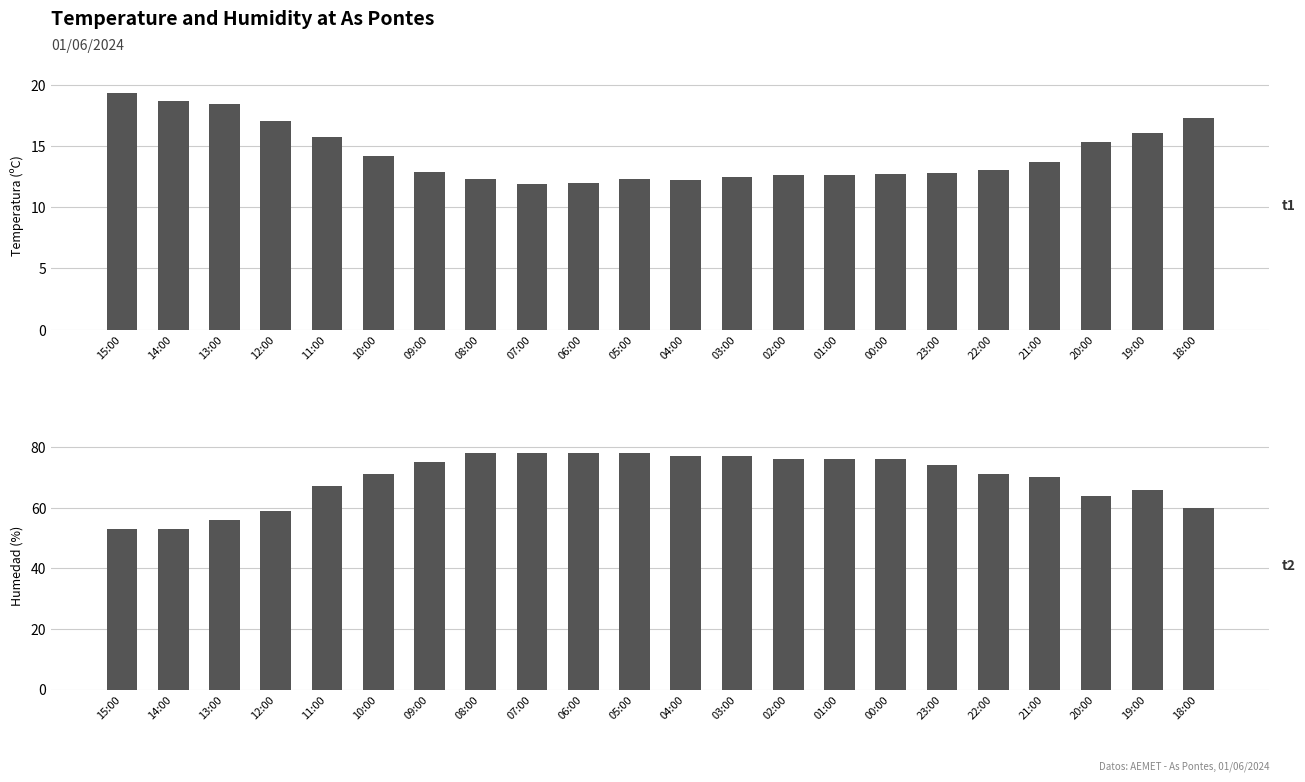

What is the difference between the maximum and second lowest values in the Temperatura (ºC) series?

7.3